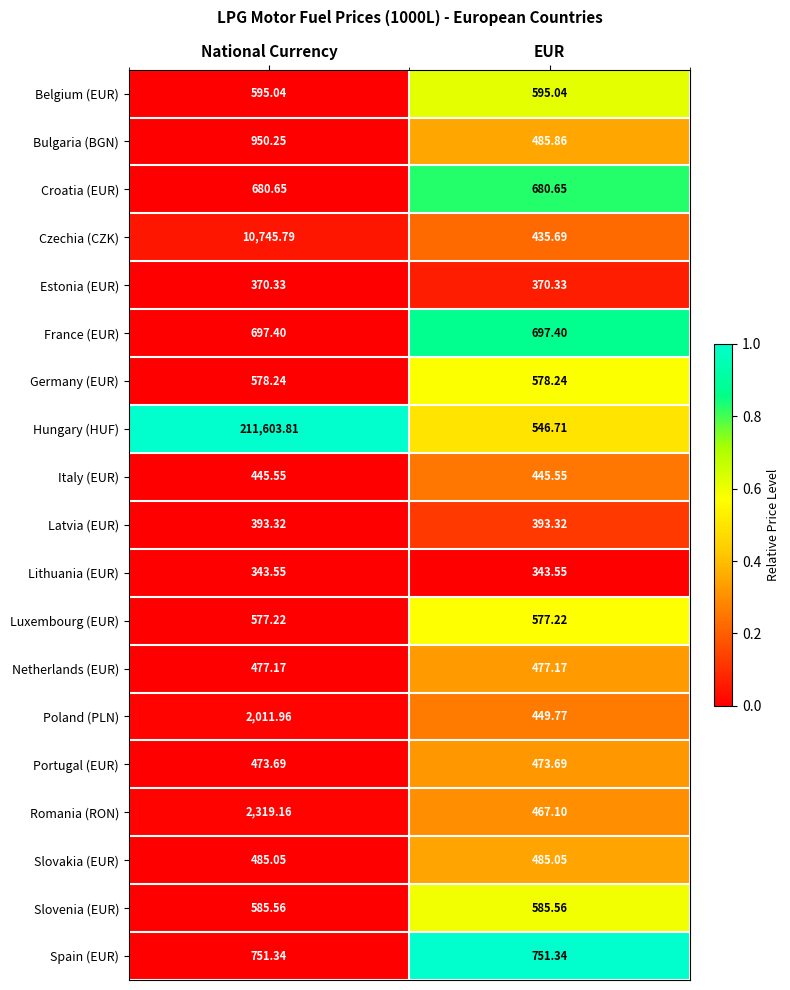

Between National Currency and EUR, which series saw the biggest shift?

Hungary (HUF)